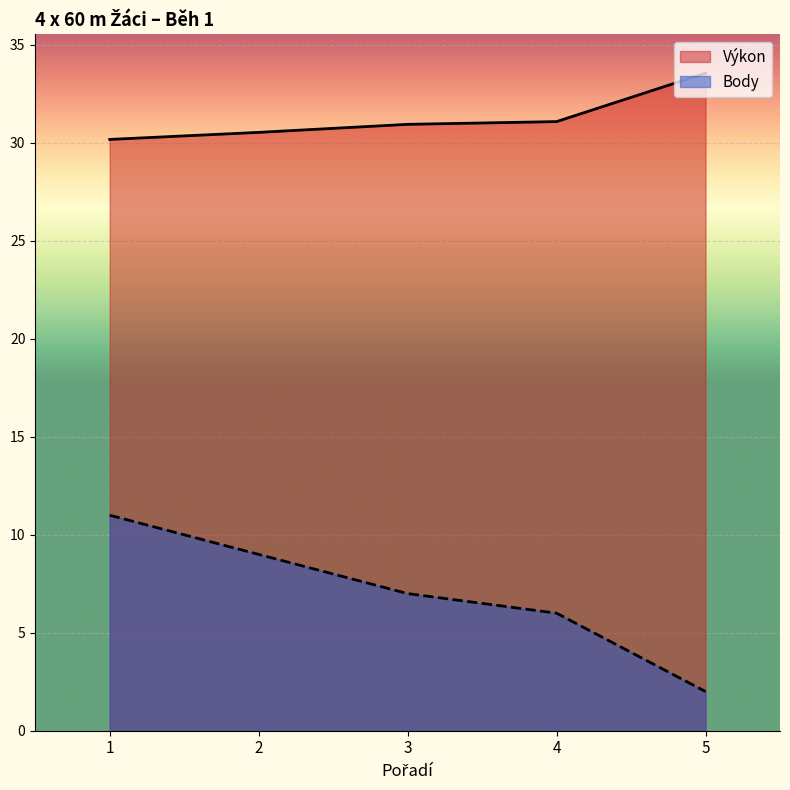

How many values in the Body series exceed 7?

2